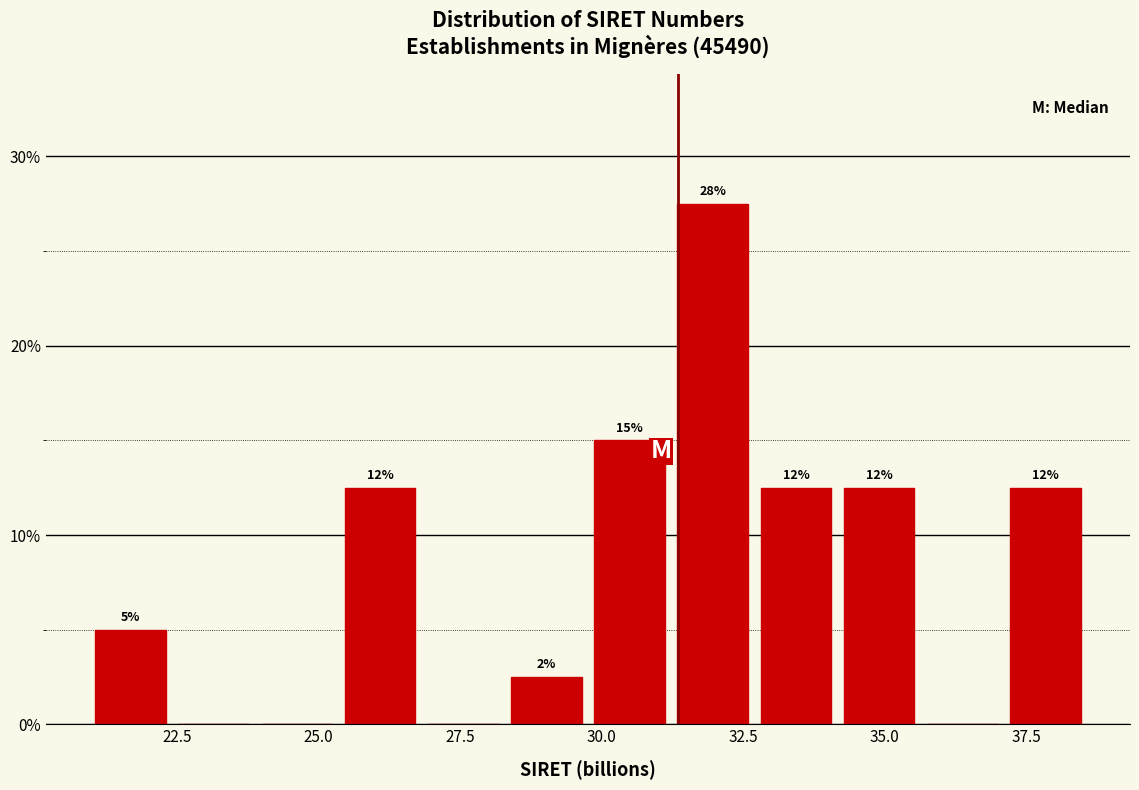

Around what value on the x-axis is the tallest bar? Give the approximate position of its centre, as read against the axis.

32.0